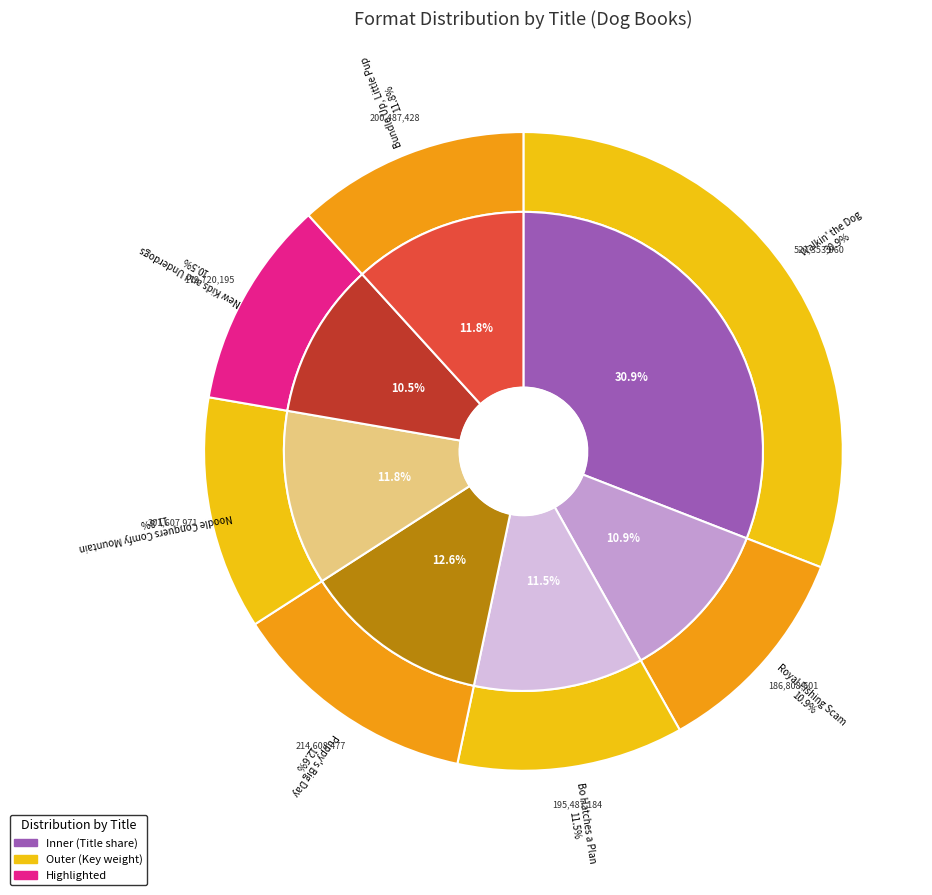

What is the largest slice in the pie chart?

Walkin' the Dog